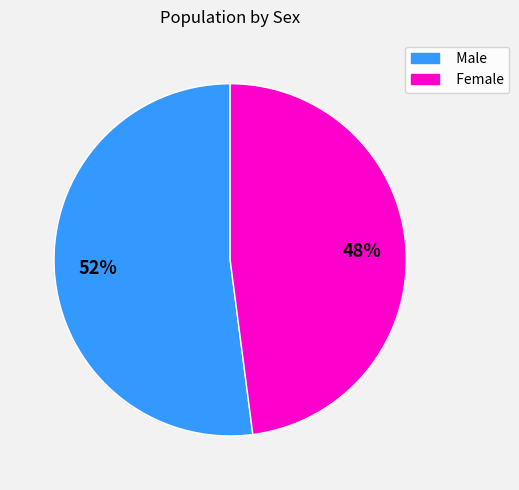

Do Female and Male together represent more than half of the pie?

Yes